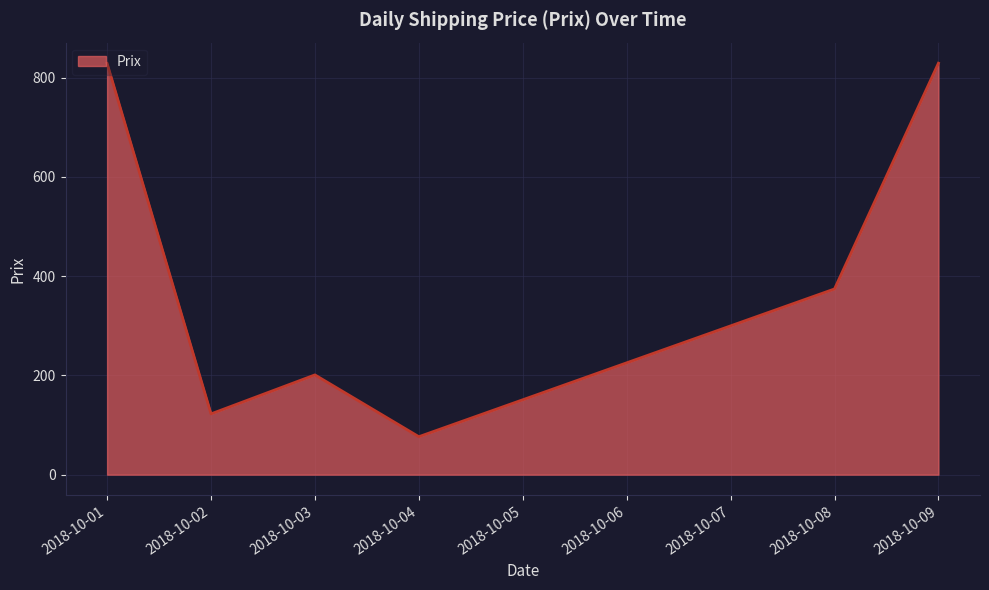

At which category does the chart reach its minimum across all series?

2018-10-04